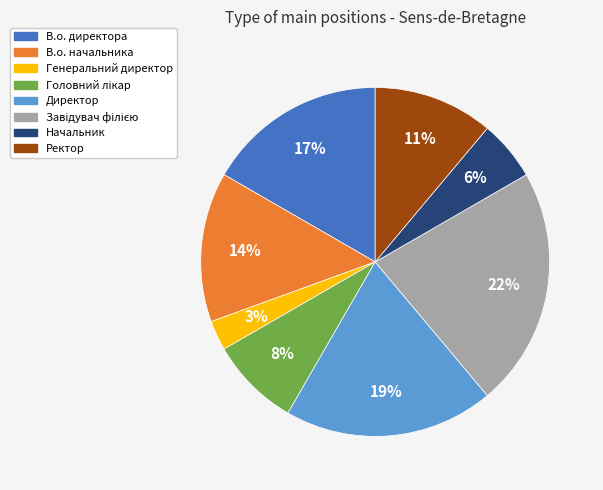

To the nearest percent, what portion does Директор represent?

19%